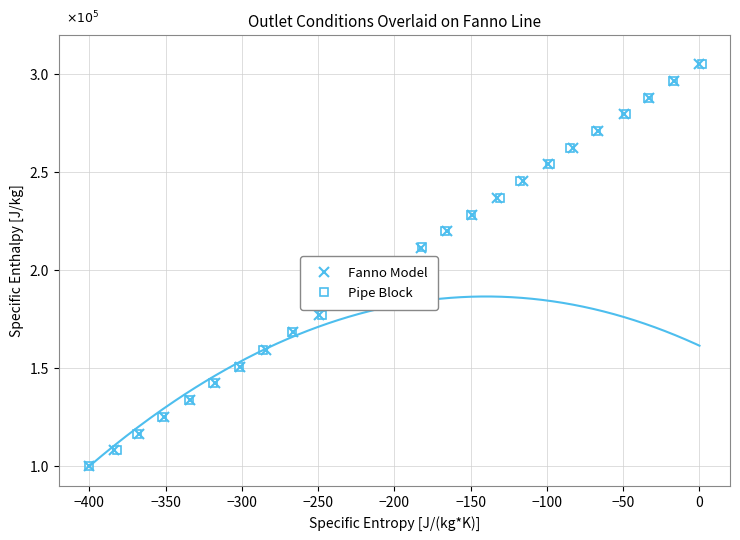

True or false: Pipe Block has more than 2 points higher than both neighbors.

False